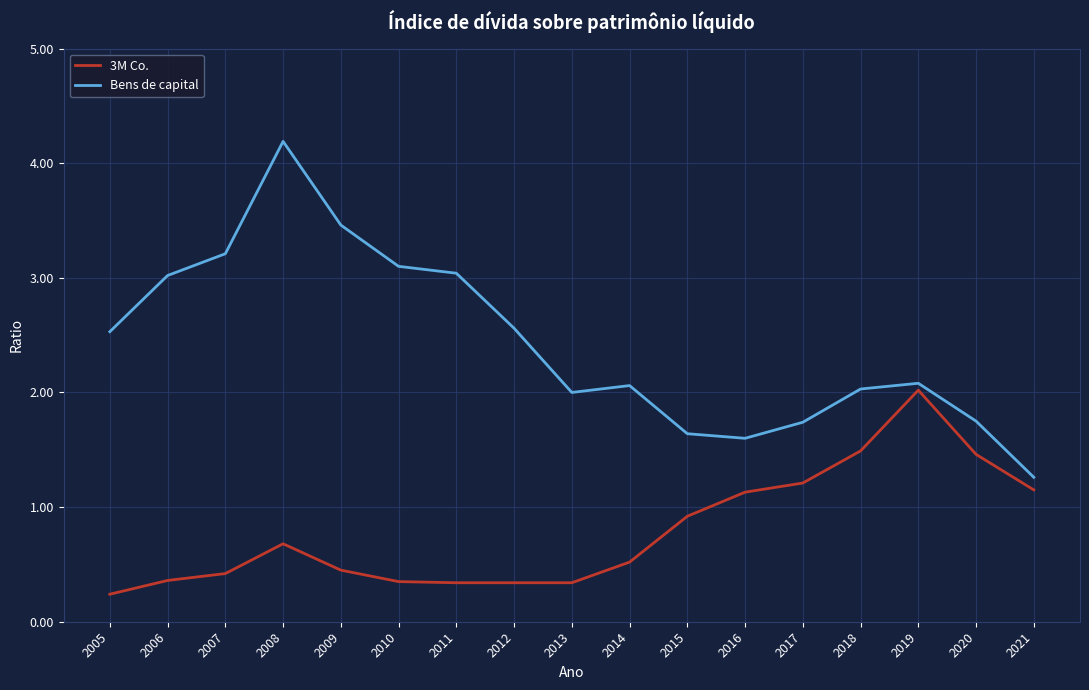

Read the 3M Co. value at 2005.

0.2